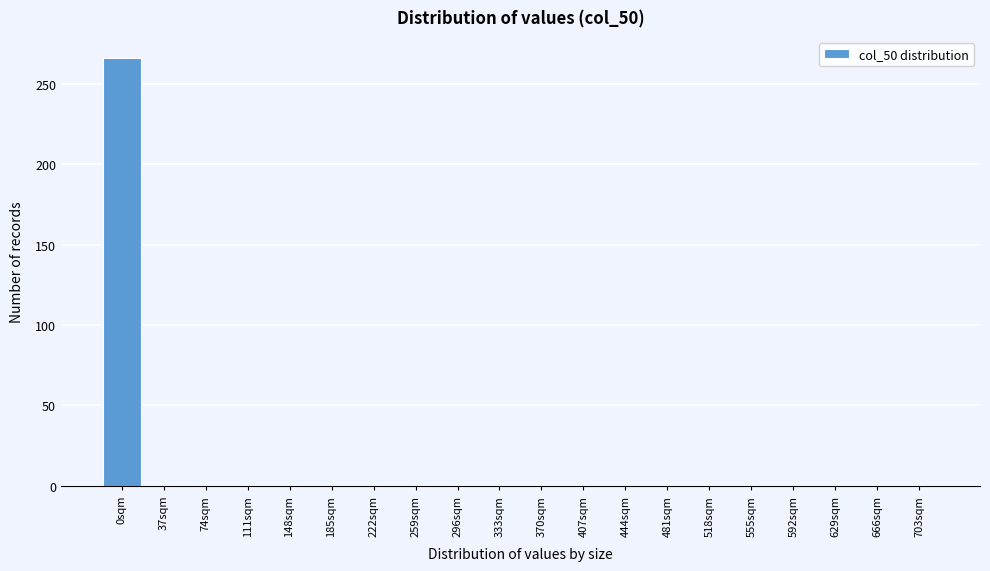

At which category does the chart reach its peak across all series?

0sqm